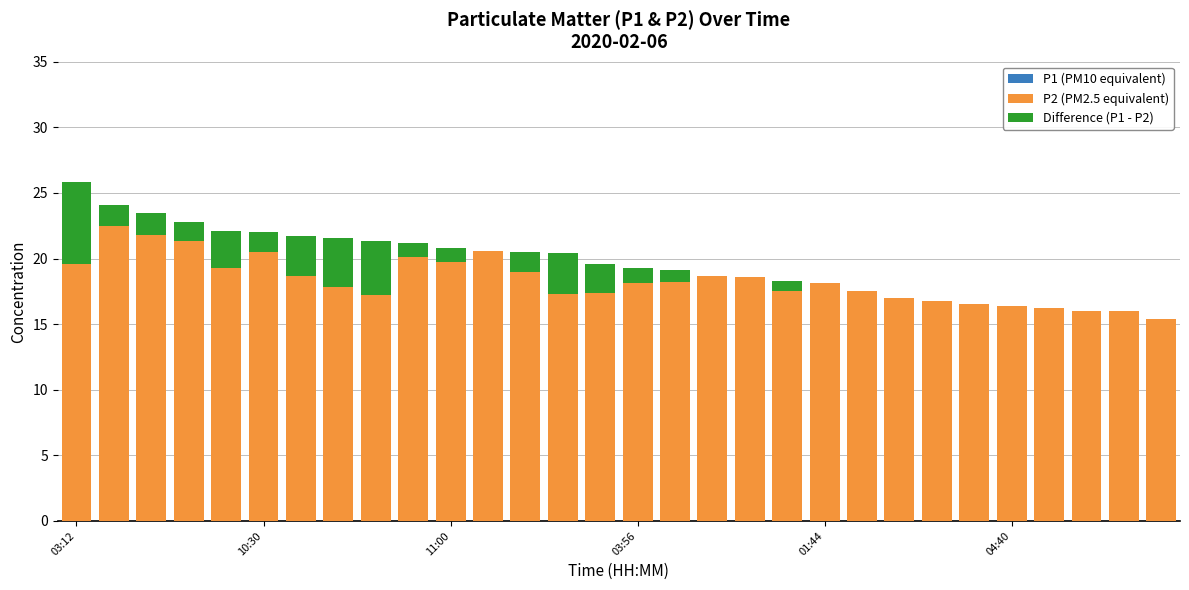

What is the spread (max minus min) of values at 28?

16.0